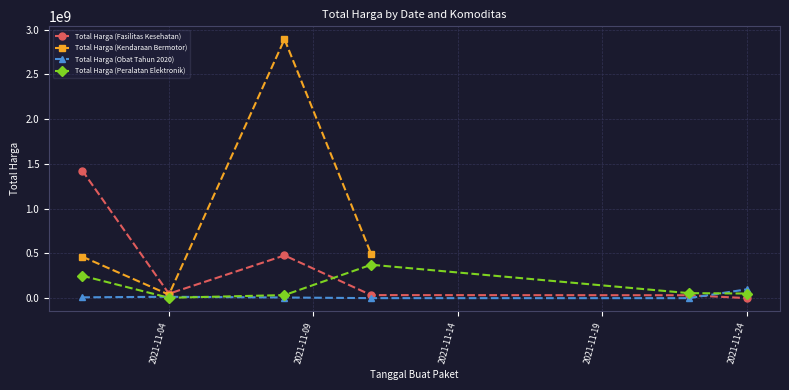

True or false: Total Harga (Peralatan Elektronik) has more than 0 interior local peaks.

True